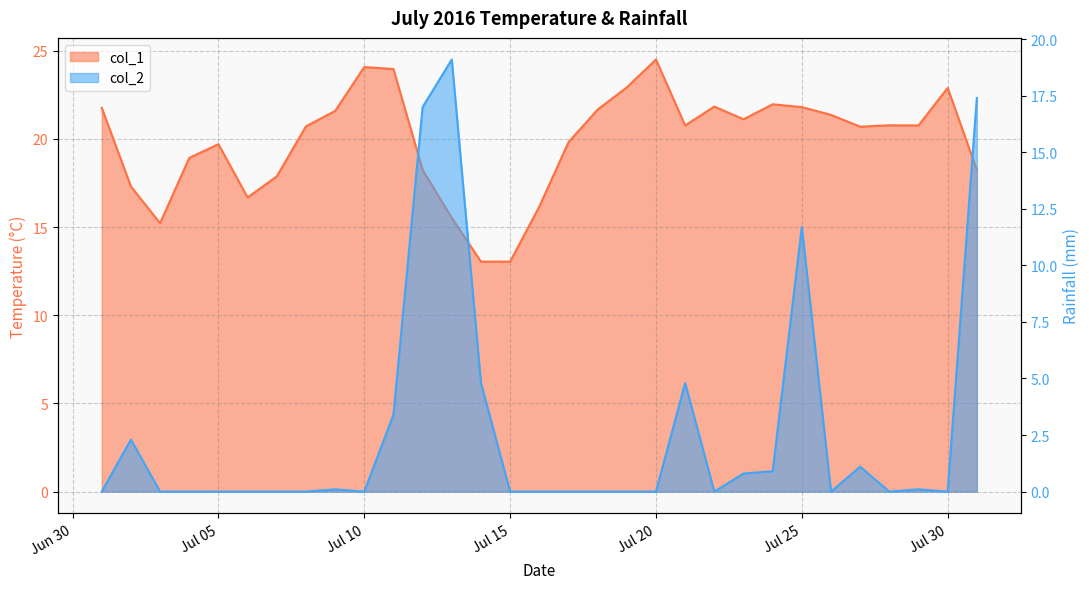

Does the chart display data point markers on the line(s)?

No